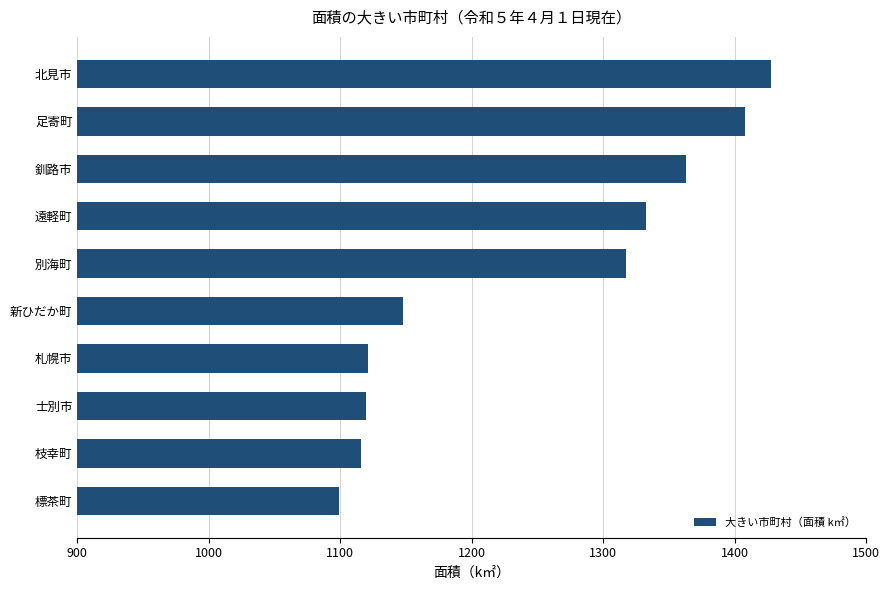

What is the minimum value shown in the chart?

1099.4